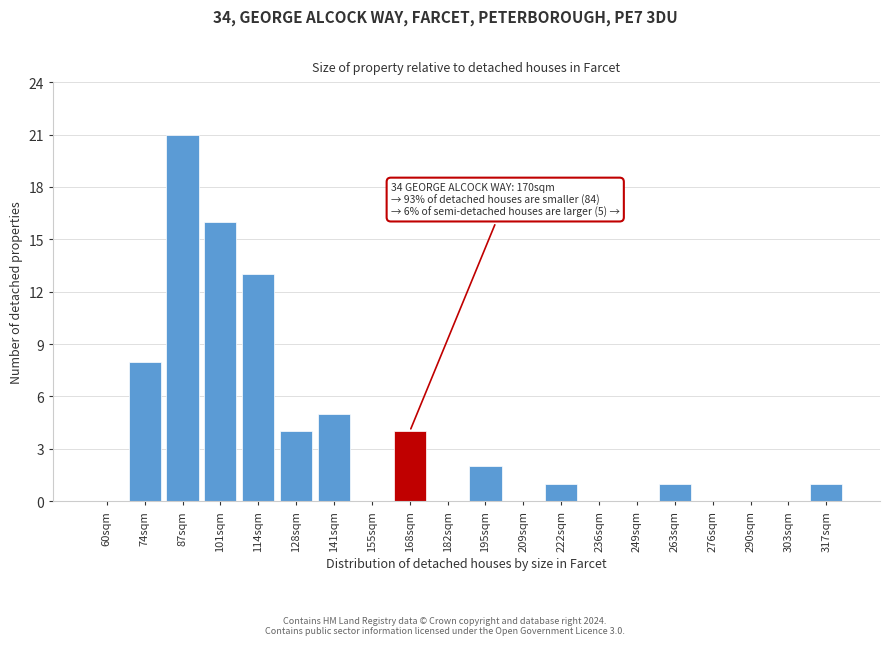

Reading left to right, extract all data points from this chart.

60sqm=0	74sqm=8	87sqm=21	101sqm=16	114sqm=13	128sqm=4	141sqm=5	155sqm=0	168sqm=4	182sqm=0	195sqm=2	209sqm=0	222sqm=1	236sqm=0	249sqm=0	263sqm=1	276sqm=0	290sqm=0	303sqm=0	317sqm=1